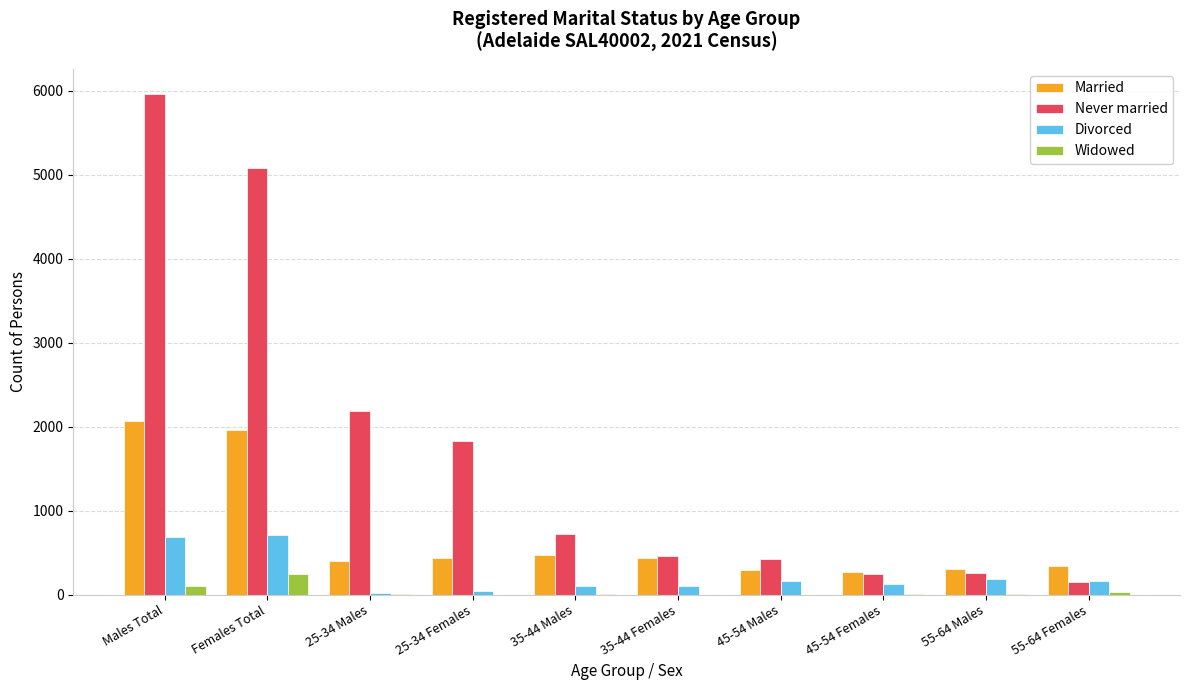

What is the average value of the Married series?

698